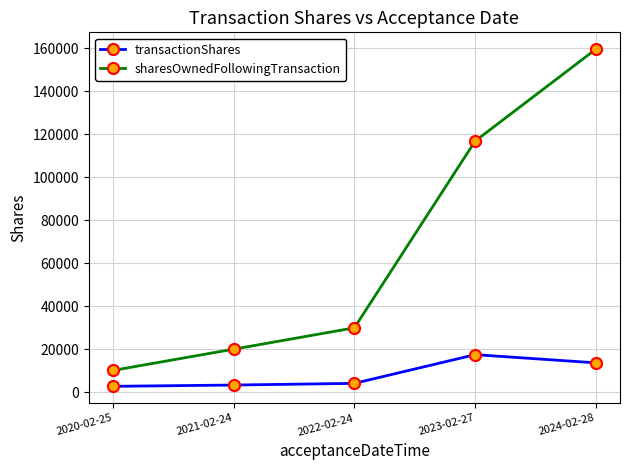

Which series changed the most between 2022-02-24 and 2024-02-28?

sharesOwnedFollowingTransaction